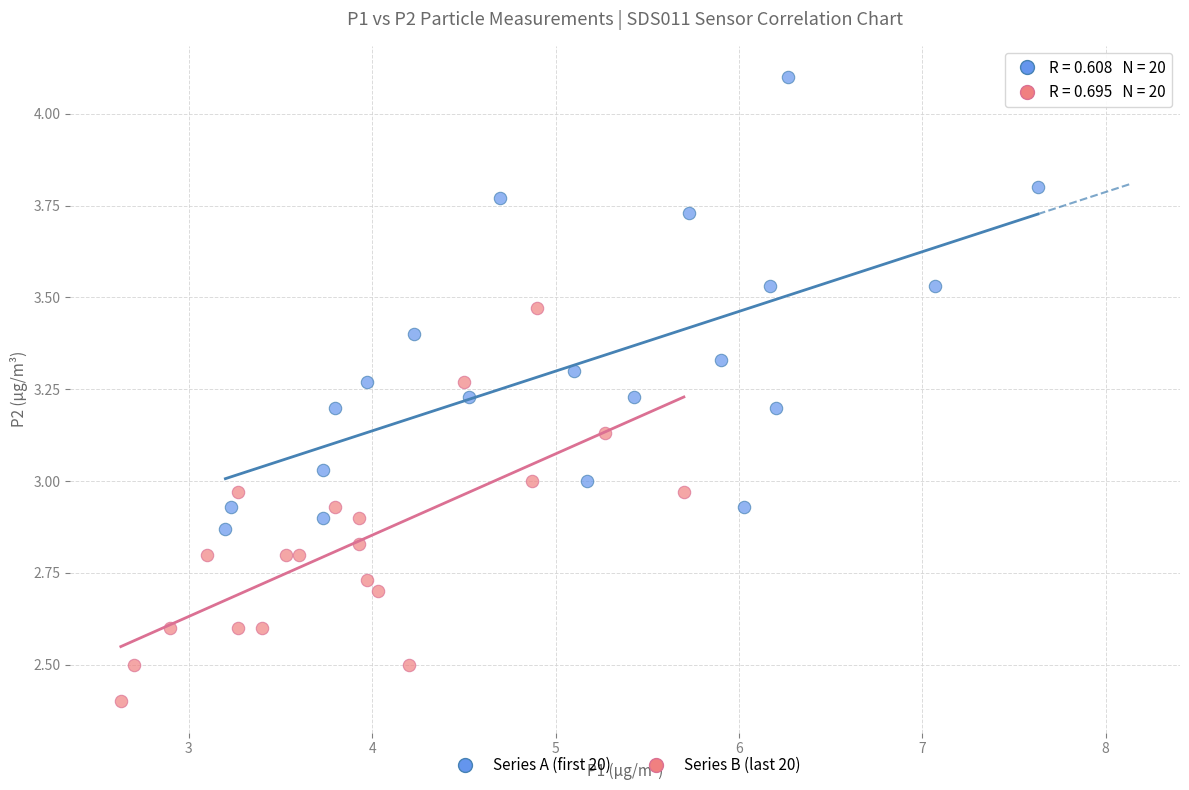

Which series reaches the minimum Y coordinate?

Series B (last 20)